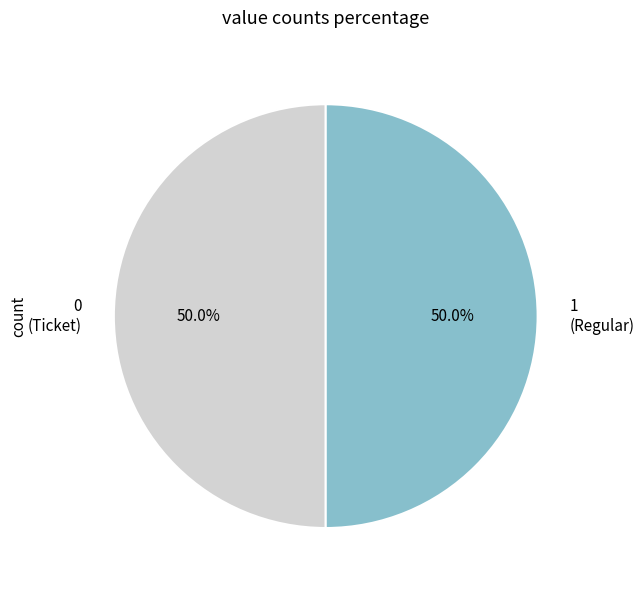

Approximately how many times larger is the value at 1 (Regular) compared to 0 (Ticket)?

1.0